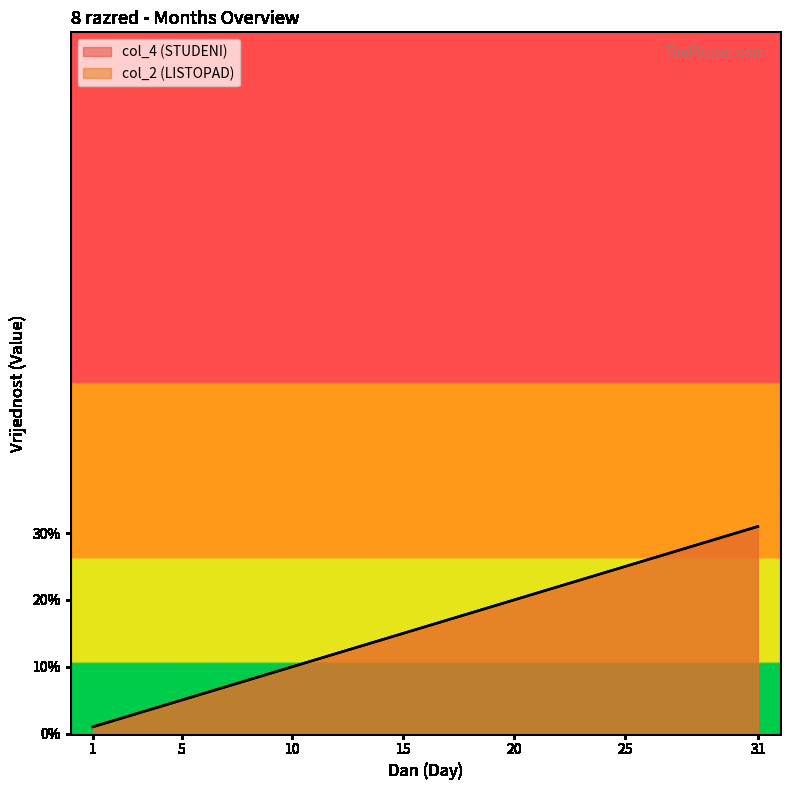

What is the minimum value for col_4?

1